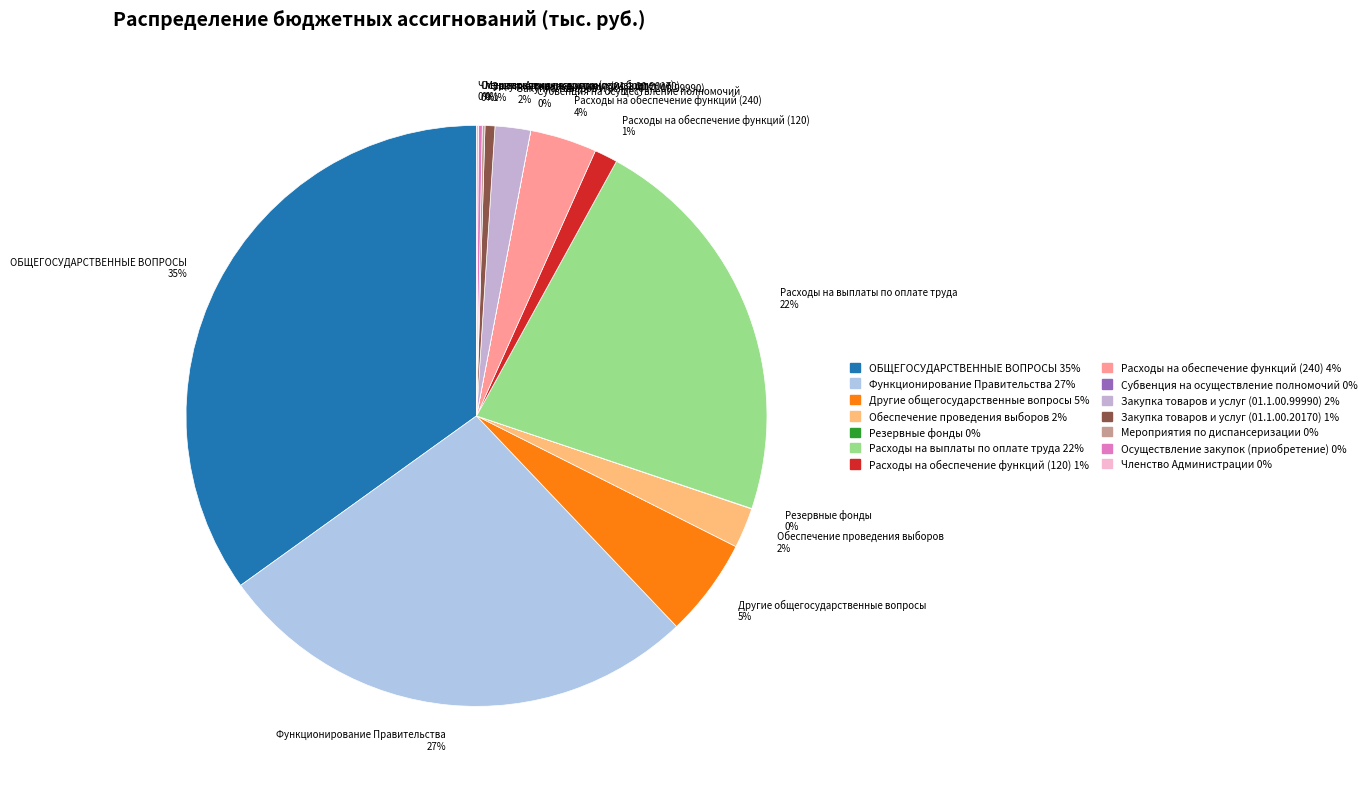

The Закупка товаров и услуг (01.1.00.99990) 2% slice represents 2% of the pie. True or false?

True